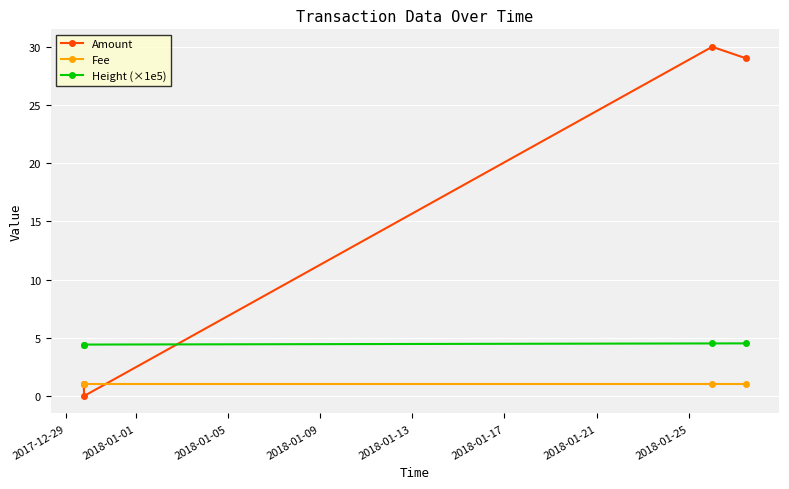

After their last crossing, which series has the higher values: Amount or Fee?

Amount